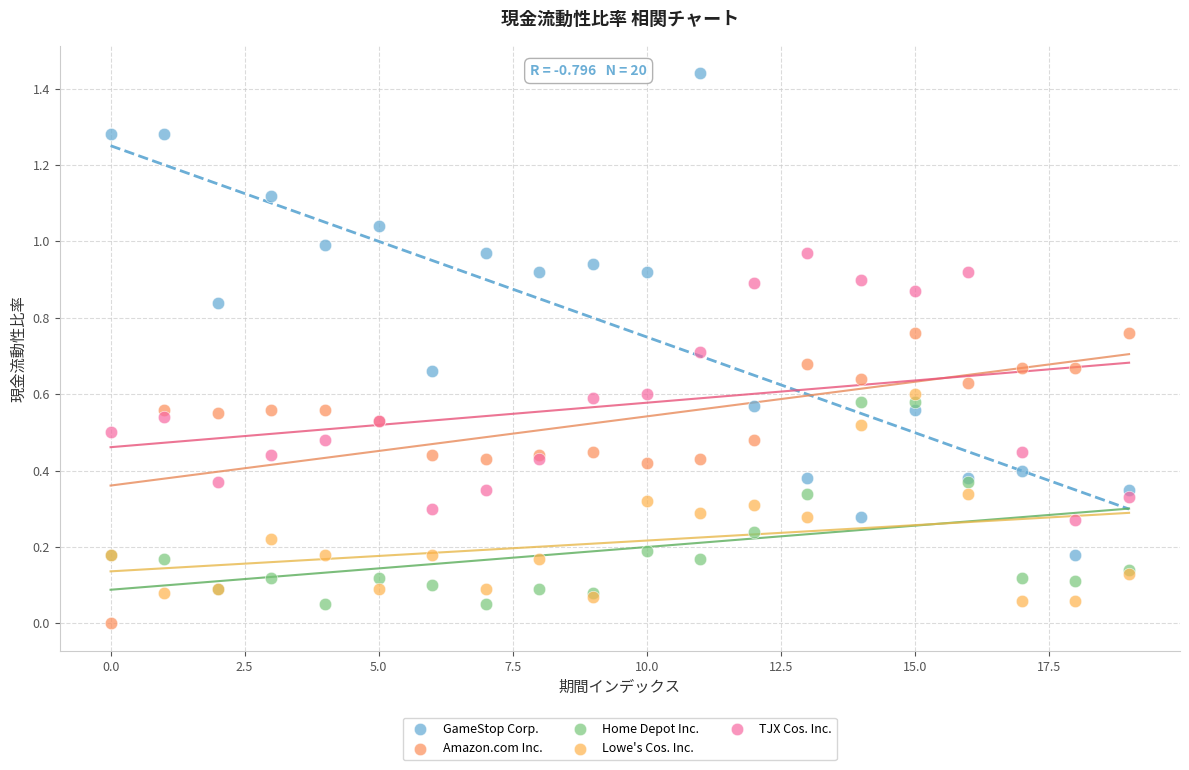

Which series has the widest spread of Y values?

GameStop Corp.